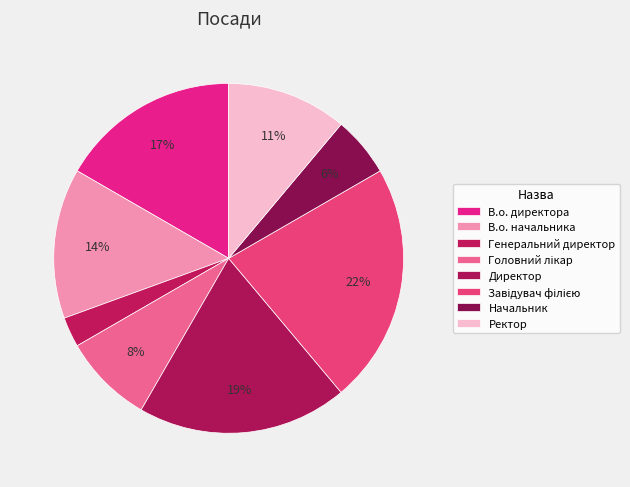

Which category has the biggest portion of the pie?

Завідувач філією